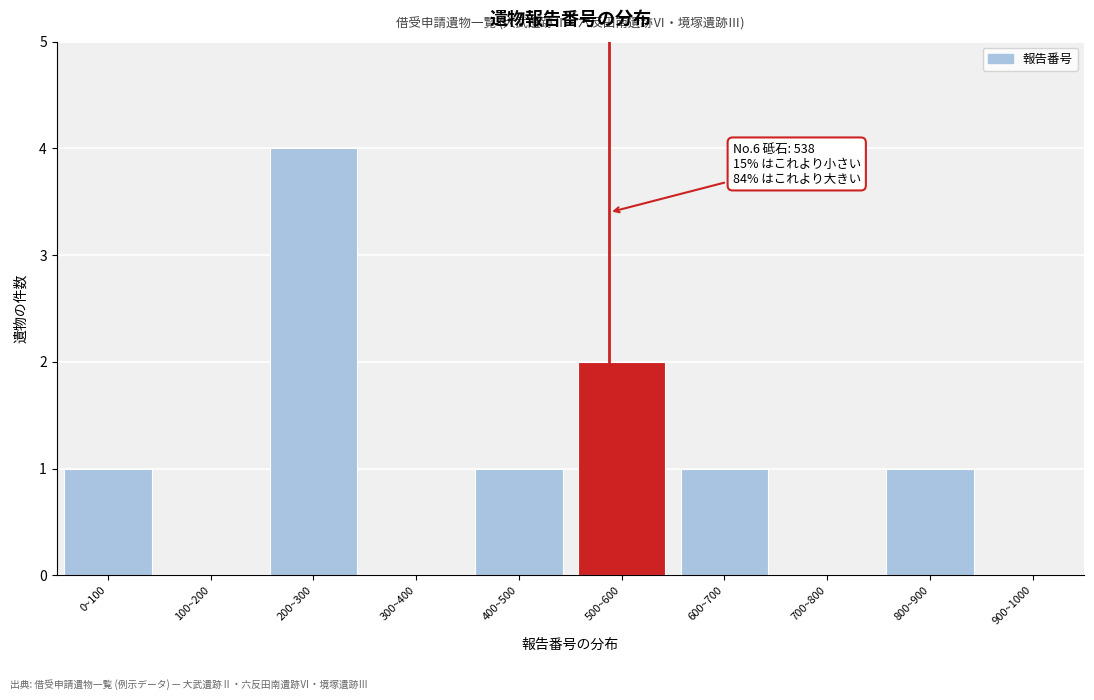

Reading left to right, list all the values displayed in this chart.

0~100=1	100~200=0	200~300=4	300~400=0	400~500=1	500~600=2	600~700=1	700~800=0	800~900=1	900~1000=0